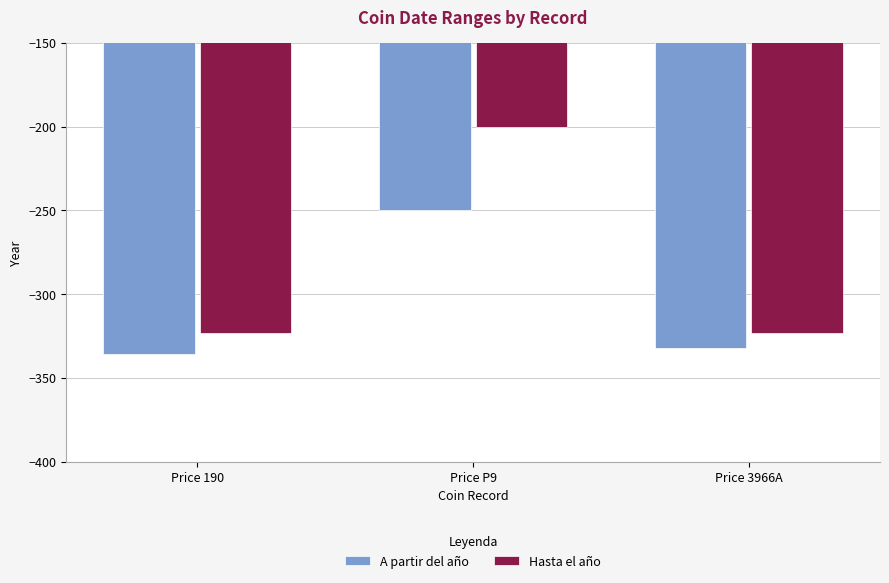

The Hasta el año series shows -323 at Price 3966A. True or false?

True